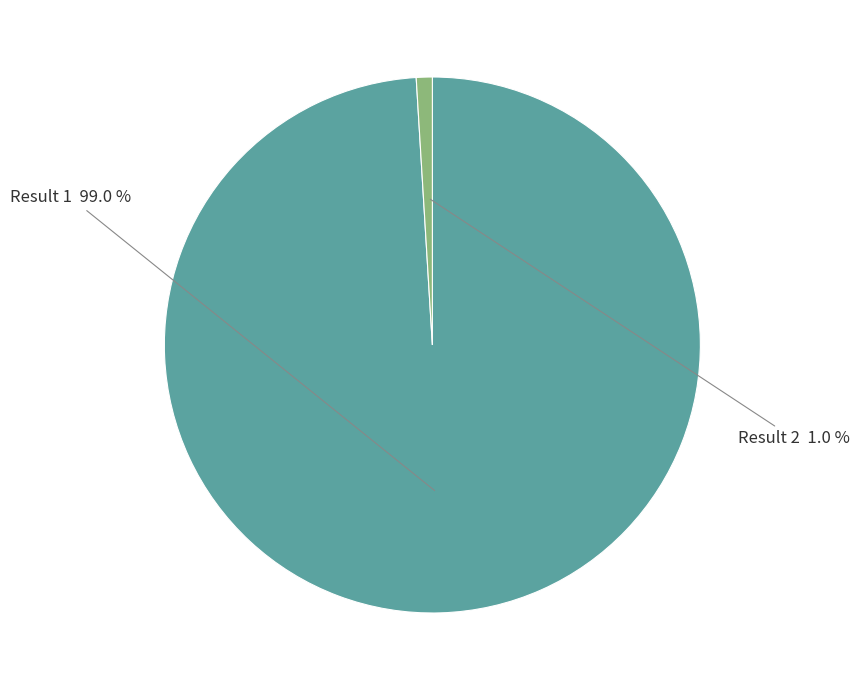

Which category has the smallest portion of the pie?

Result 2